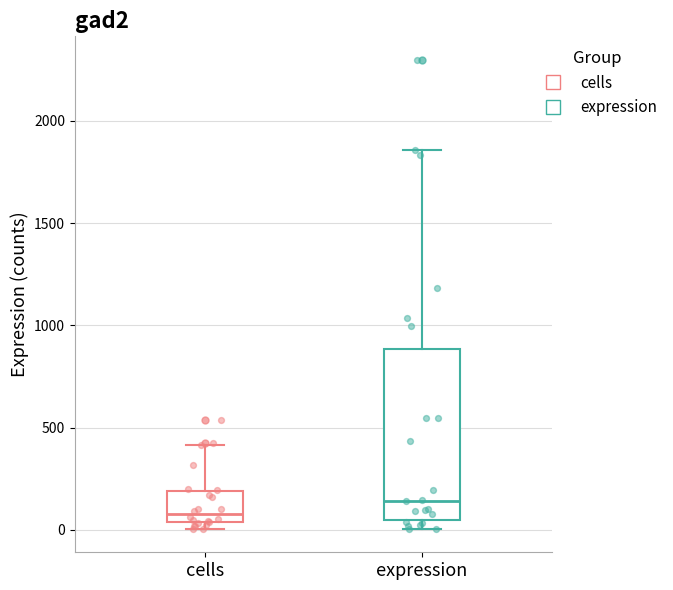

Where does the median line of the box for expression sit on the y-axis? The values are not printed on the chart, so give them approximately, as read against the axis.

150